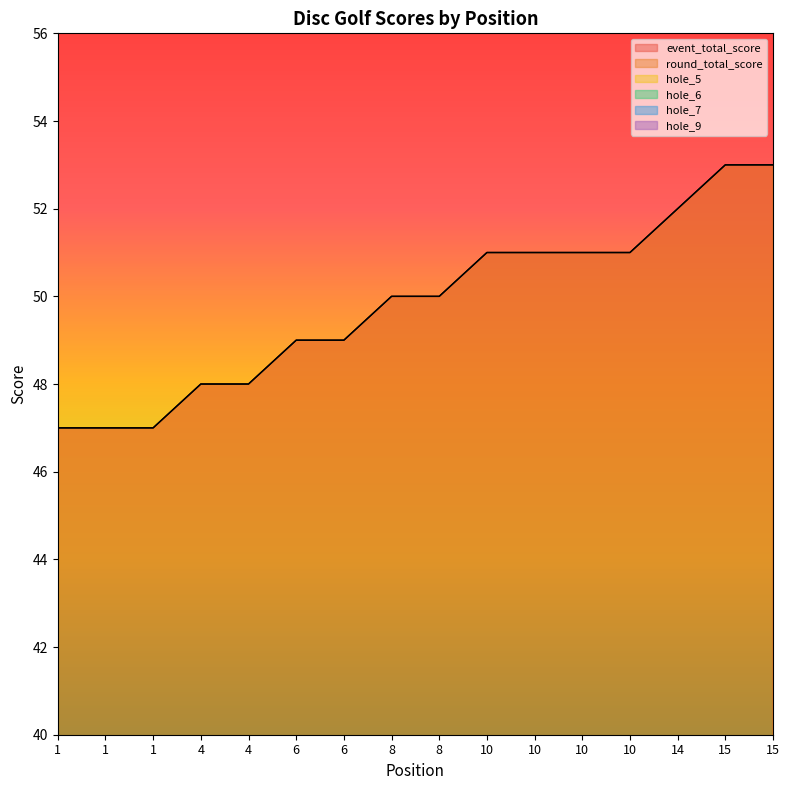

What is the sum of the hole_7 values at 15 and 10?

5